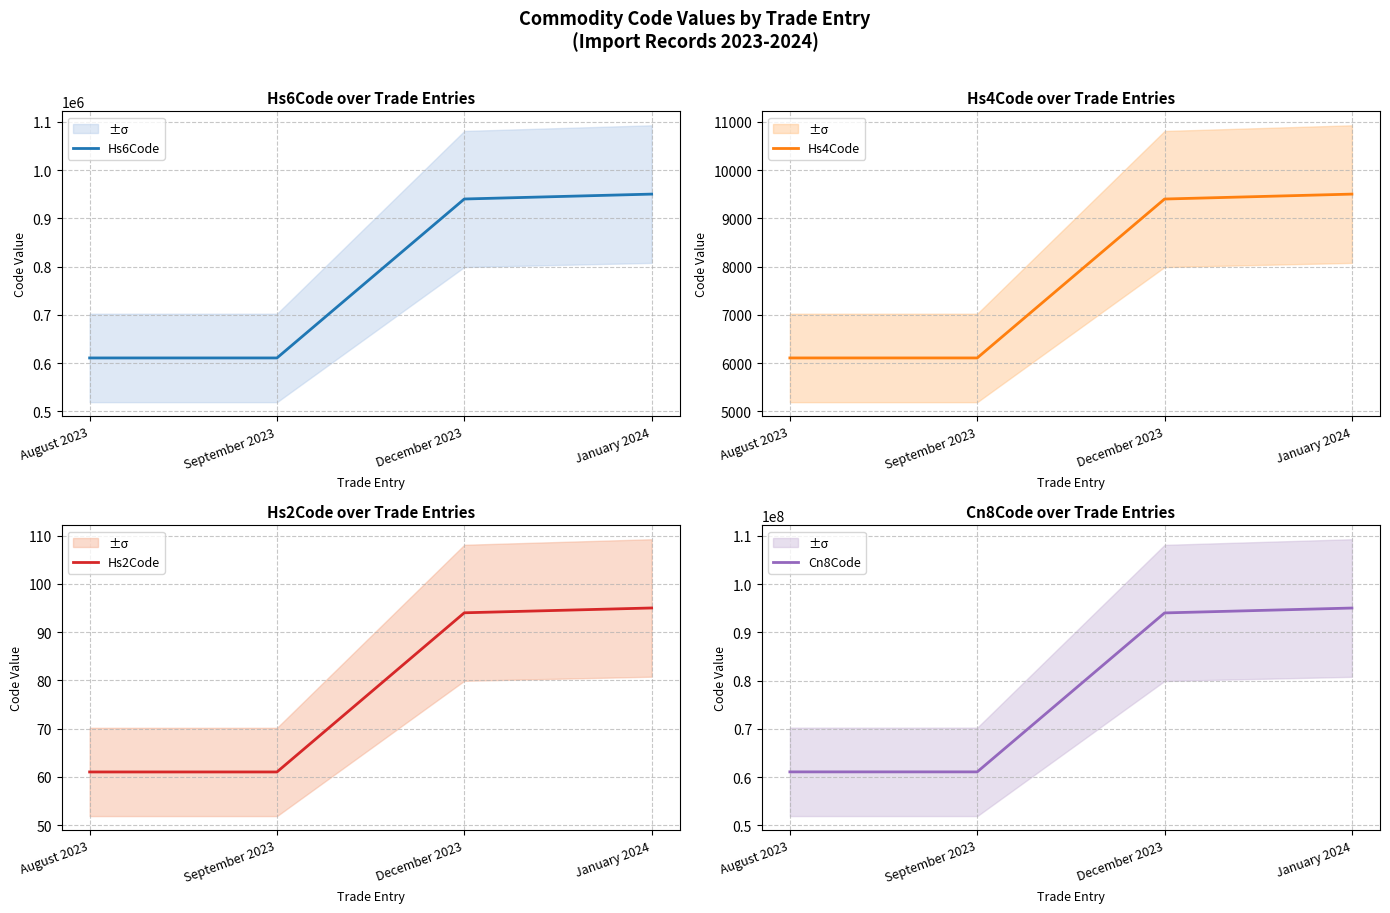

How many data points in Cn8Code are less than 94037000?

2